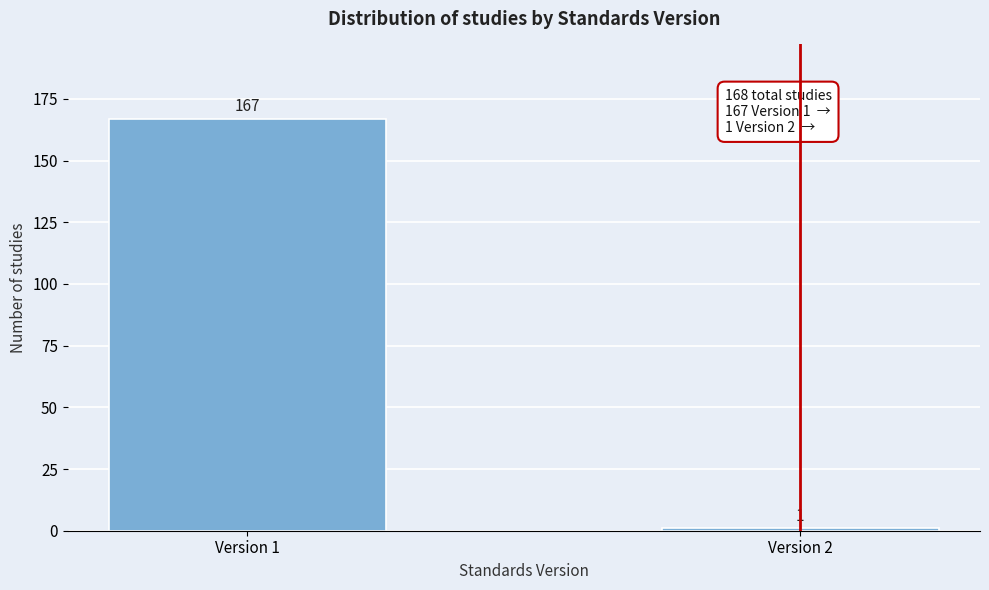

Reading left to right, list all the values displayed in this chart.

167	1